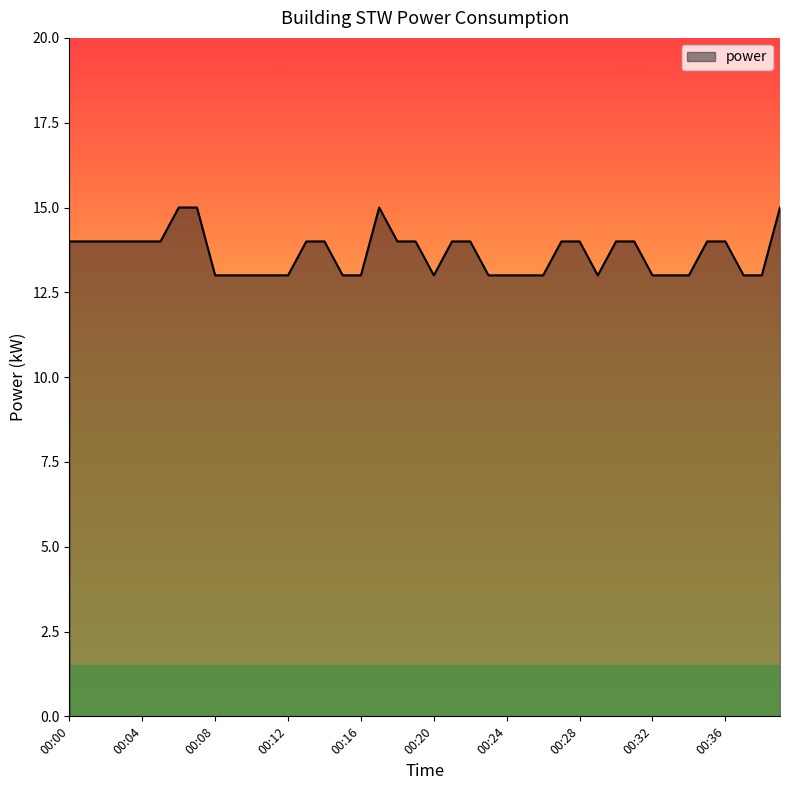

What is the smallest value displayed?

13